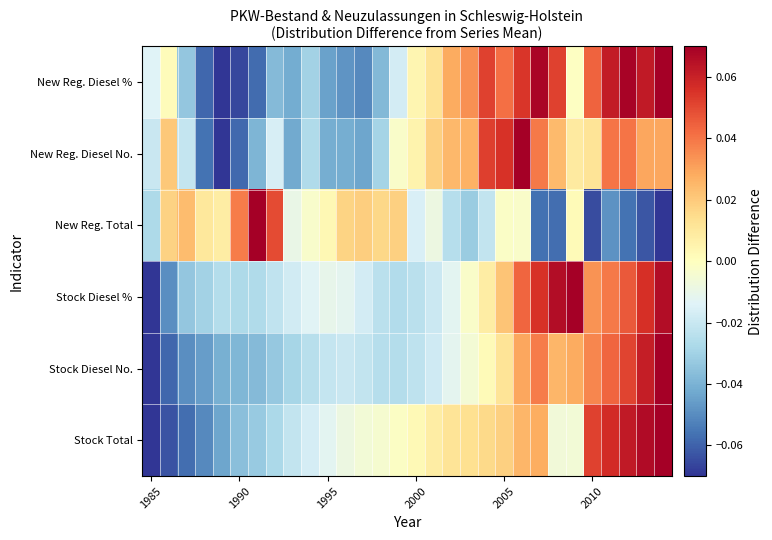

List the series in order of their peak value, lowest first.

Stock Total, Stock Diesel No., Stock Diesel %, New Reg. Total, New Reg. Diesel No., New Reg. Diesel %